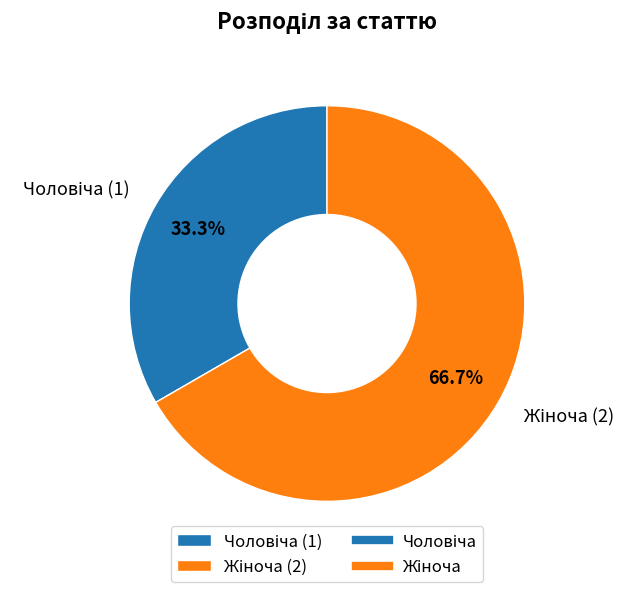

To the nearest percent, what is the average slice percentage?

50%